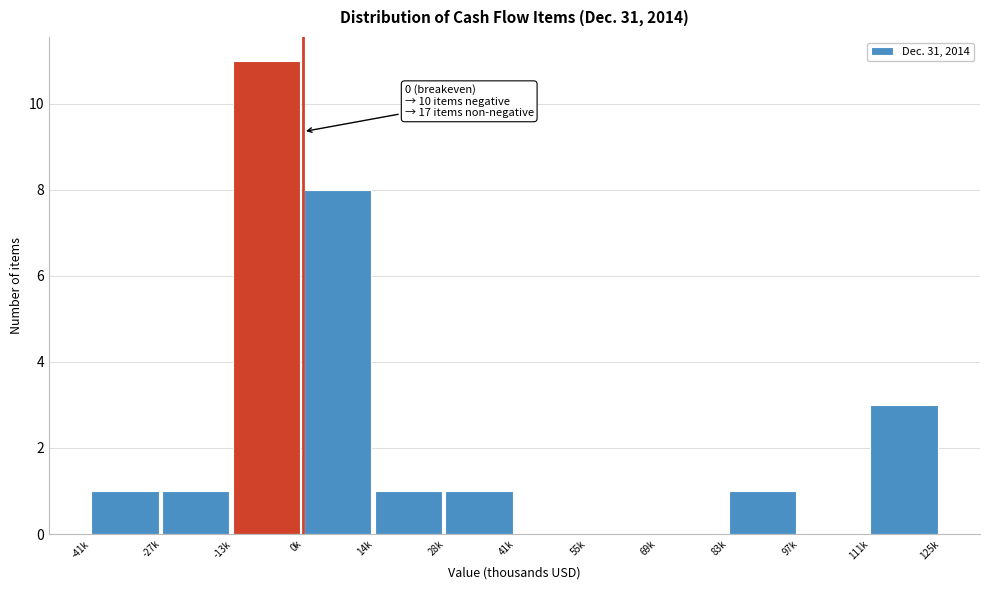

Reading right to left, list all the values displayed in this chart.

111k=3	97k=0	83k=1	69k=0	55k=0	41k=0	28k=1	14k=1	0k=8	-13k=11	-27k=1	-41k=1